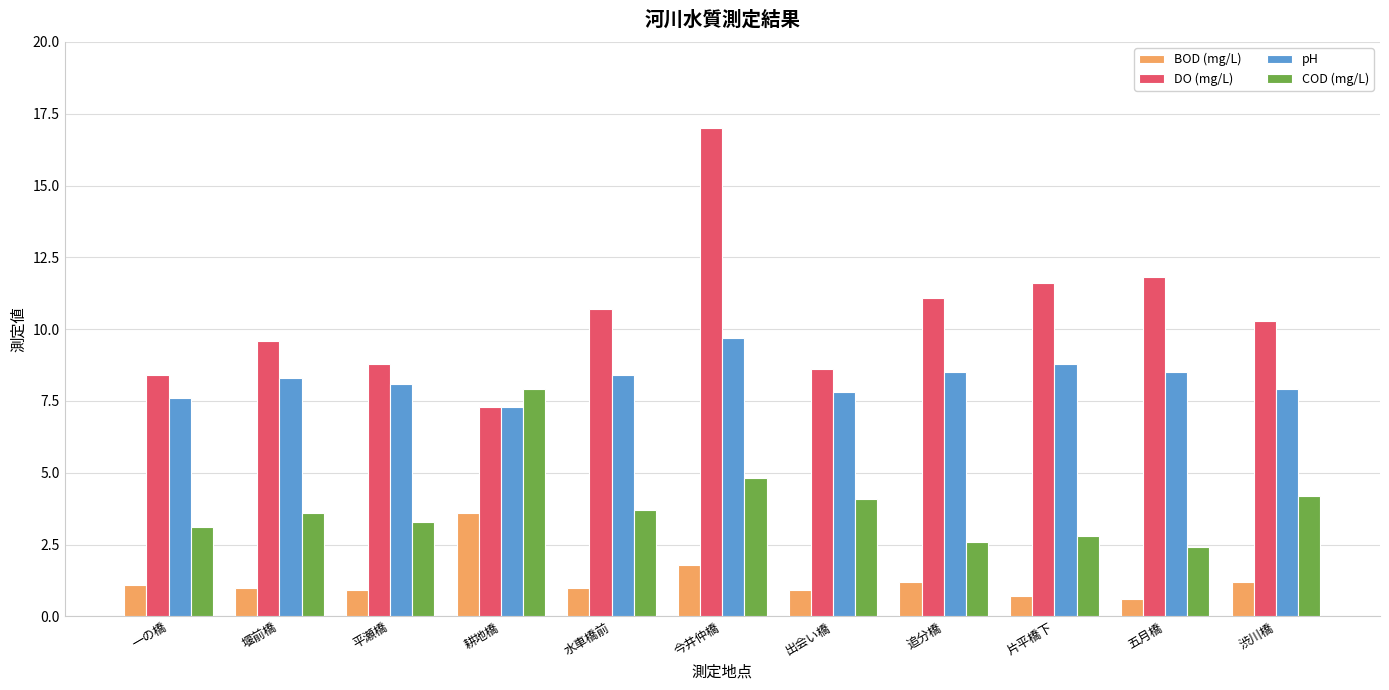

How many values in the pH series exceed 8?

7